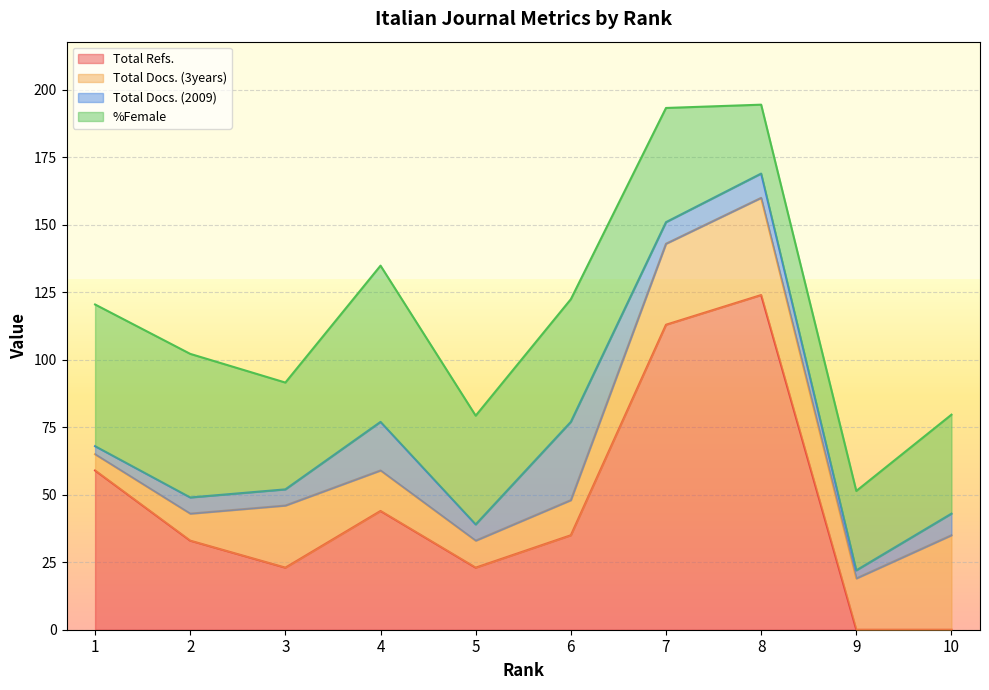

What is the value of the Total Docs. (2009) point at the 3rd from the left?

6.0